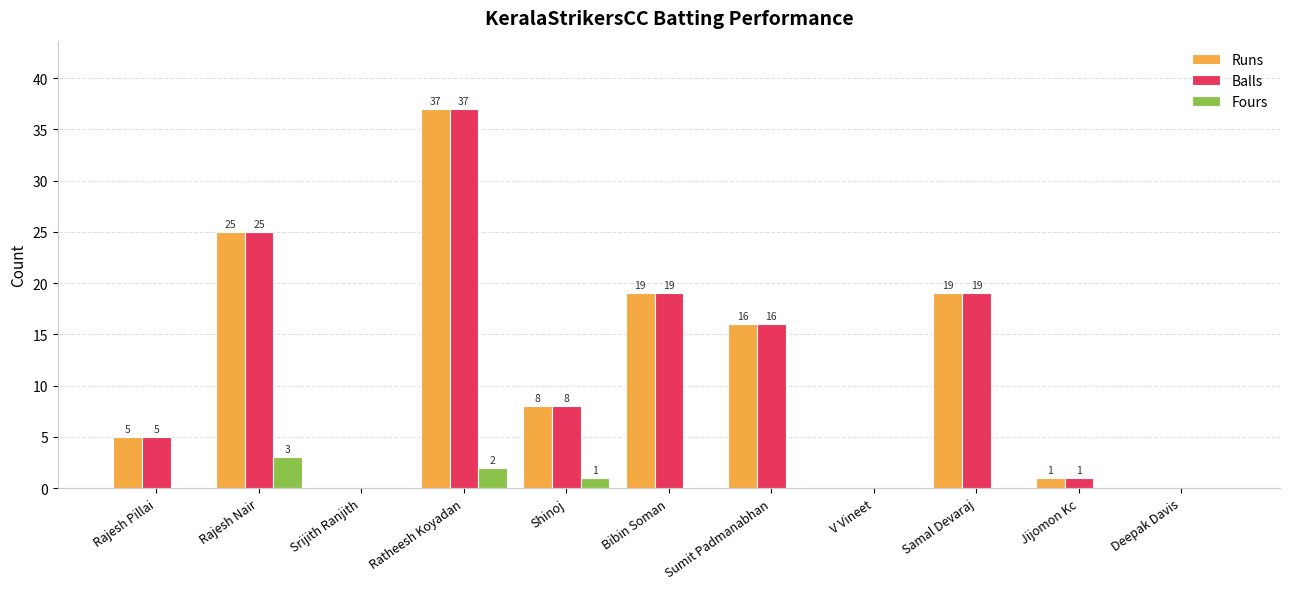

What is the approximate value of Balls at Shinoj, to the nearest 5?

10